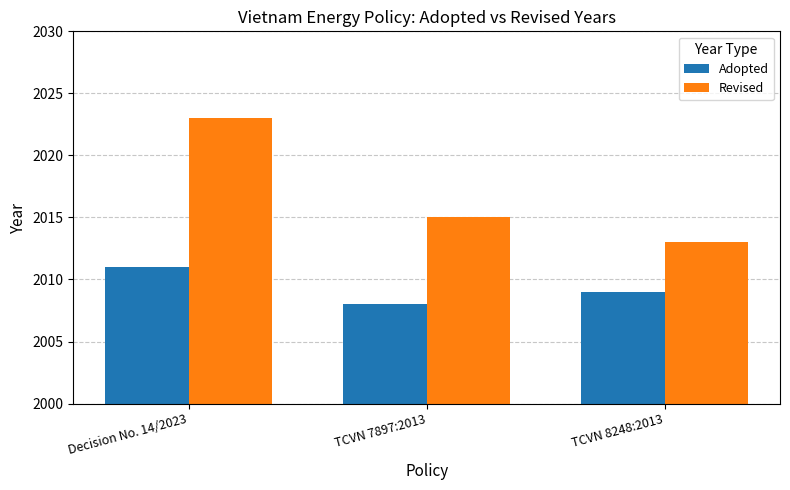

Read the Revised value at Decision No. 14/2023.

2023